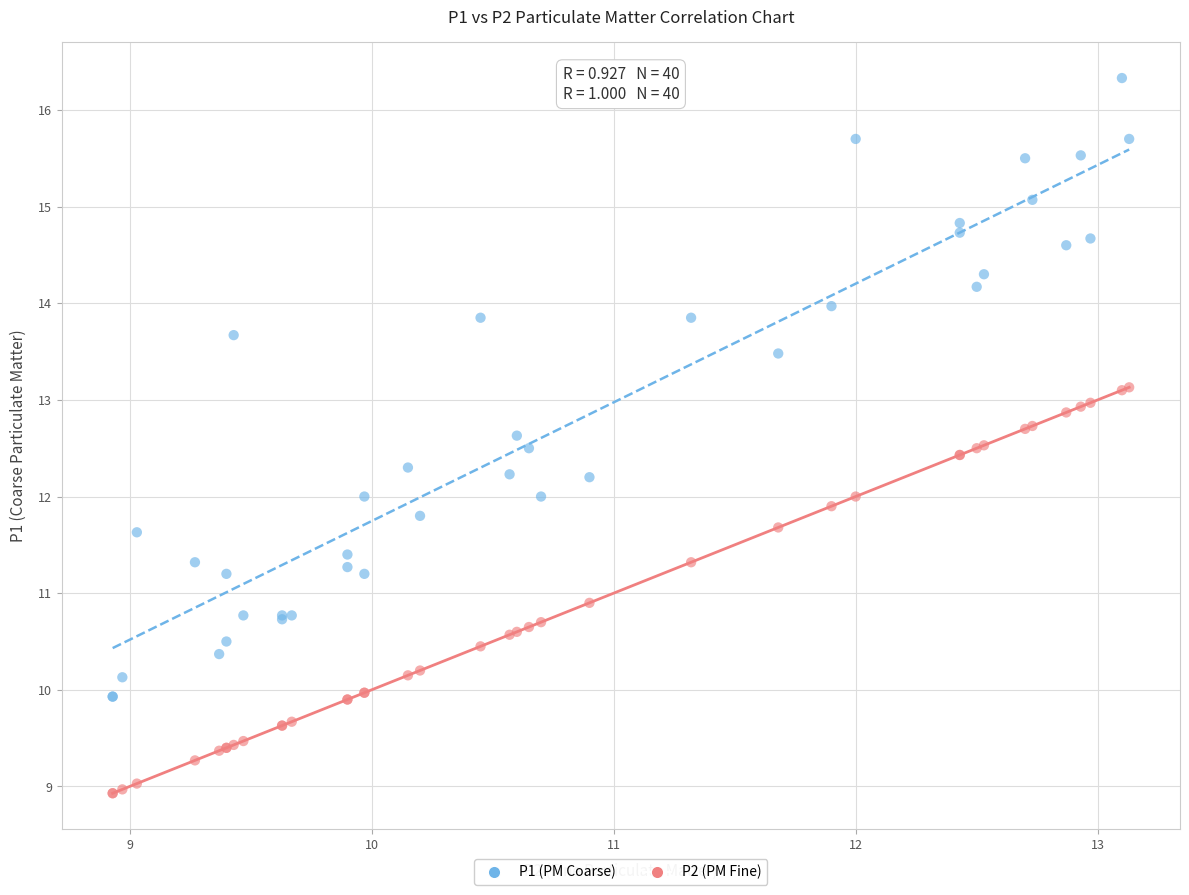

What is the X range (max minus min) for the scatter plot?

4.2